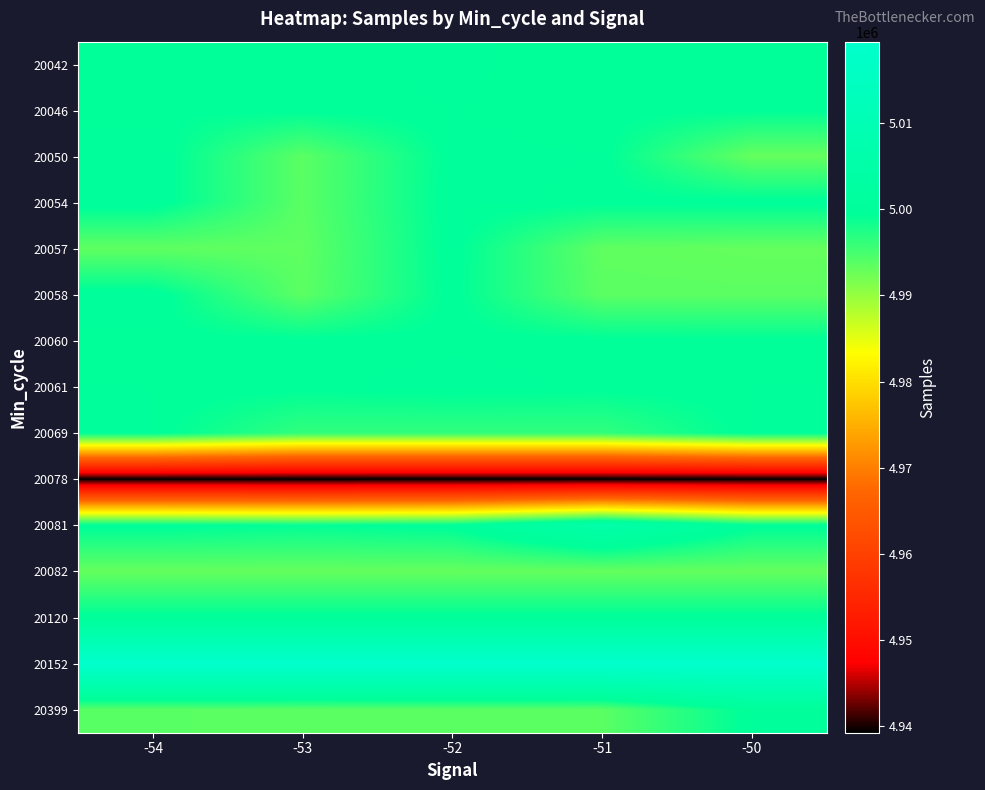

Which has a higher value, -52 or -50?

-52